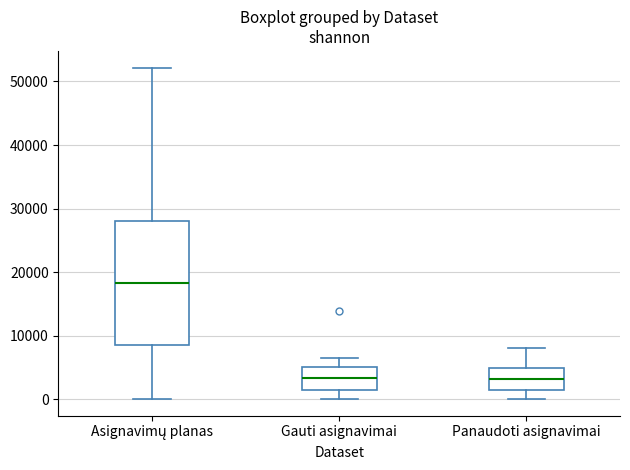

Reading left to right, read every box against the y-axis: the position of its median line, the range the box covers, and the ends of its whiskers. The values are not printed on the chart, so give them approximately, as read against the axis.

Asignavimų planas: median 18000, box 9000 to 28000, whiskers 0 to 52000
Gauti asignavimai: median 3000, box 2000 to 5000, whiskers 0 to 7000
Panaudoti asignavimai: median 3000, box 1000 to 5000, whiskers 0 to 8000